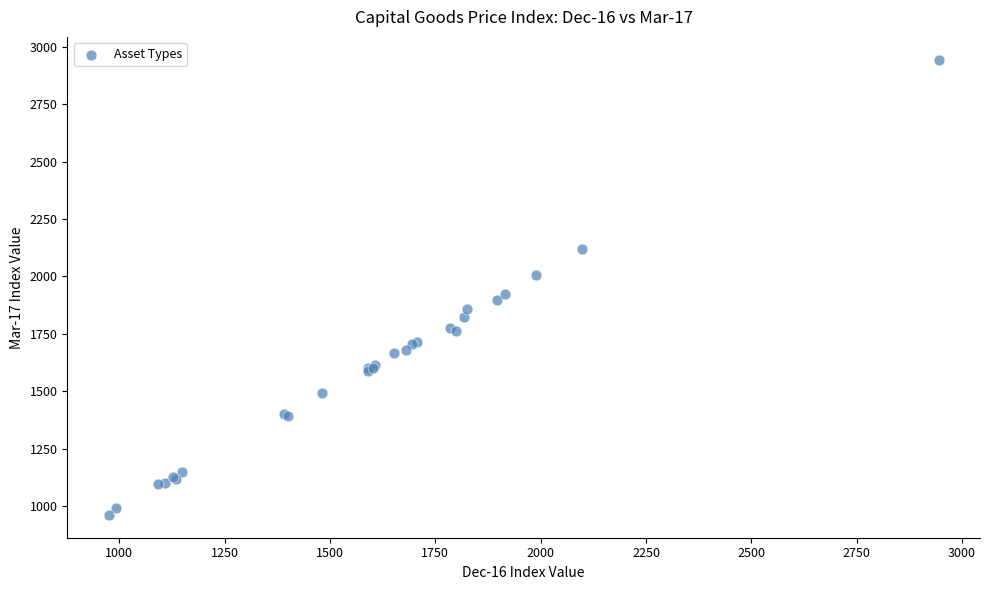

What Y value in the scatter plot is closest to 1952?

1925